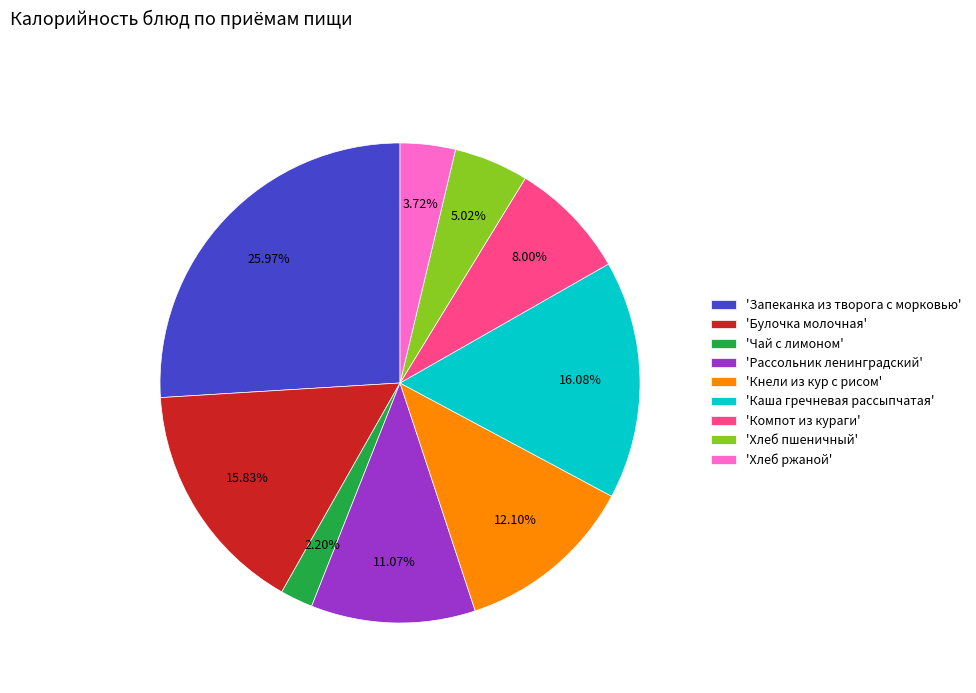

Count the number of slices in the pie.

9